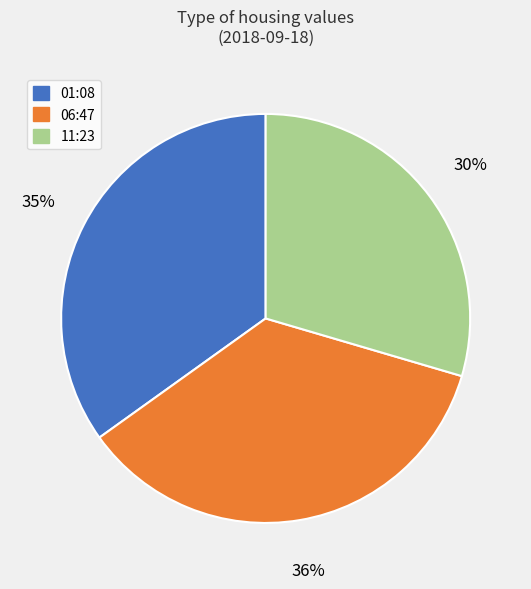

To the nearest percent, what is the average slice percentage?

33%